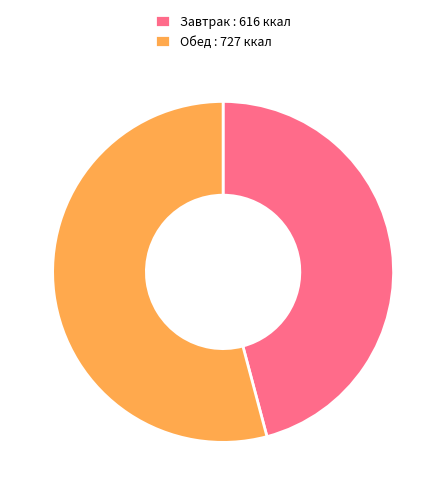

Is it true that Обед : 727 ккал is 54% of the pie?

True